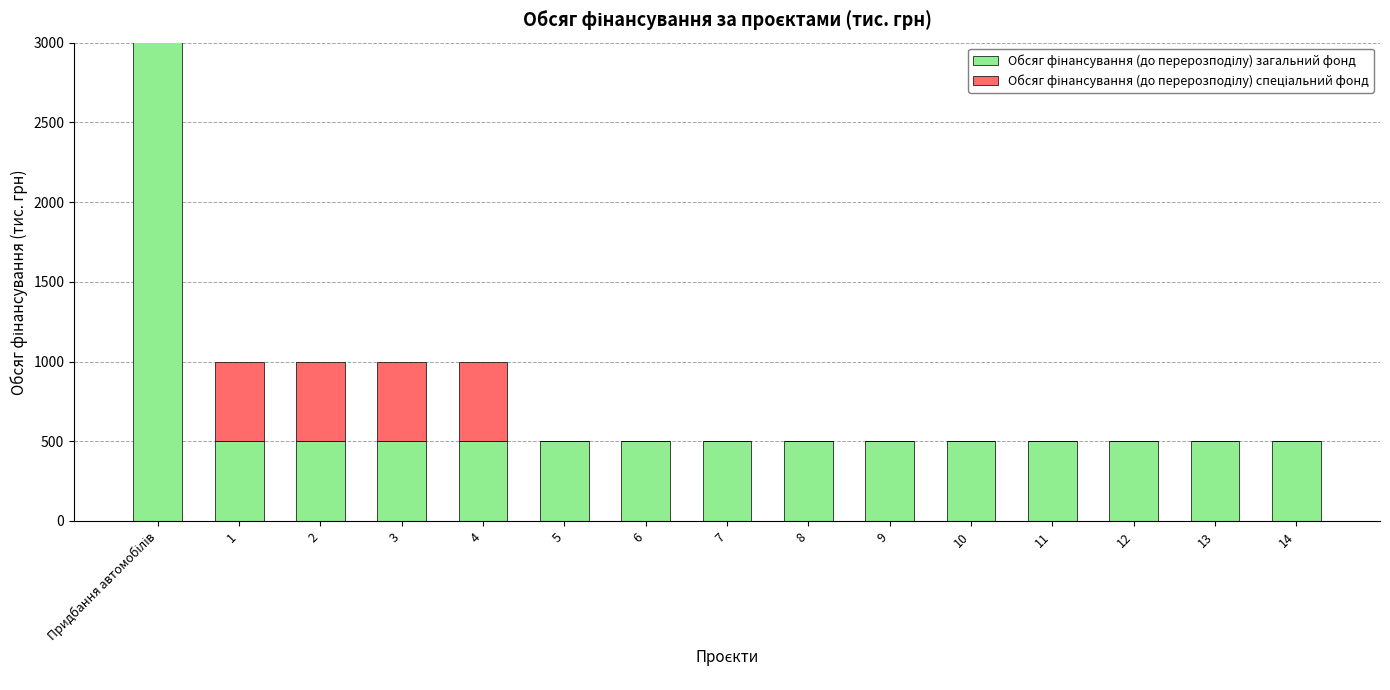

What is the label of the 9th bar from the right?

6